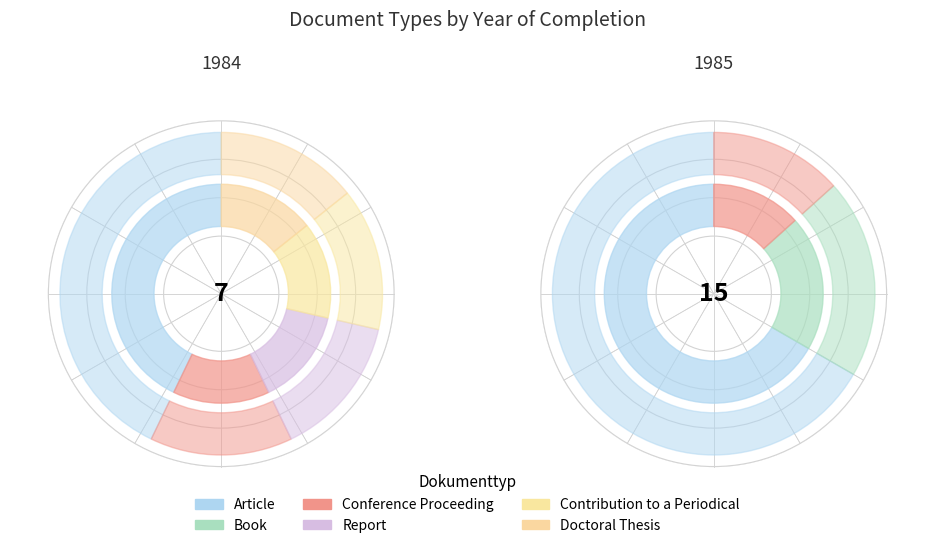

What is the largest slice in the pie chart?

Article